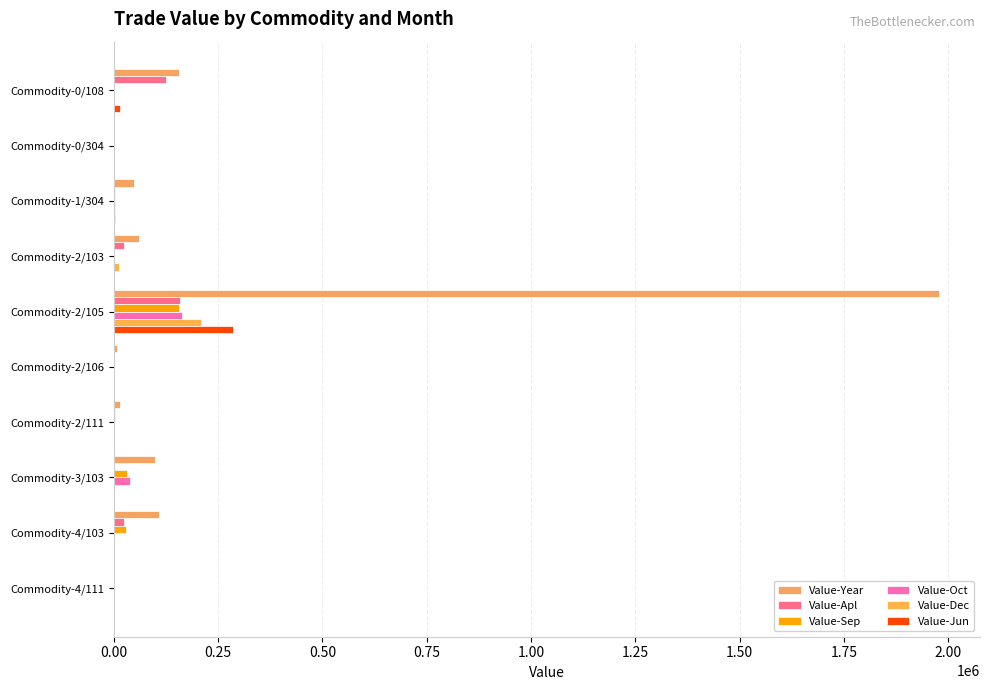

Count the number of data series in this chart.

6